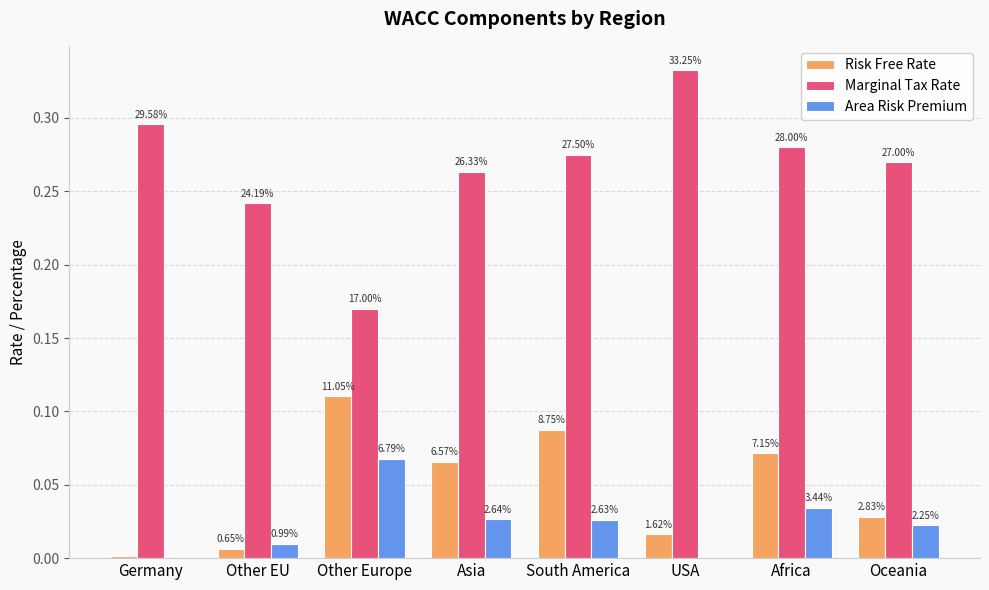

Which category has the lowest value in the Marginal Tax Rate series?

Other Europe